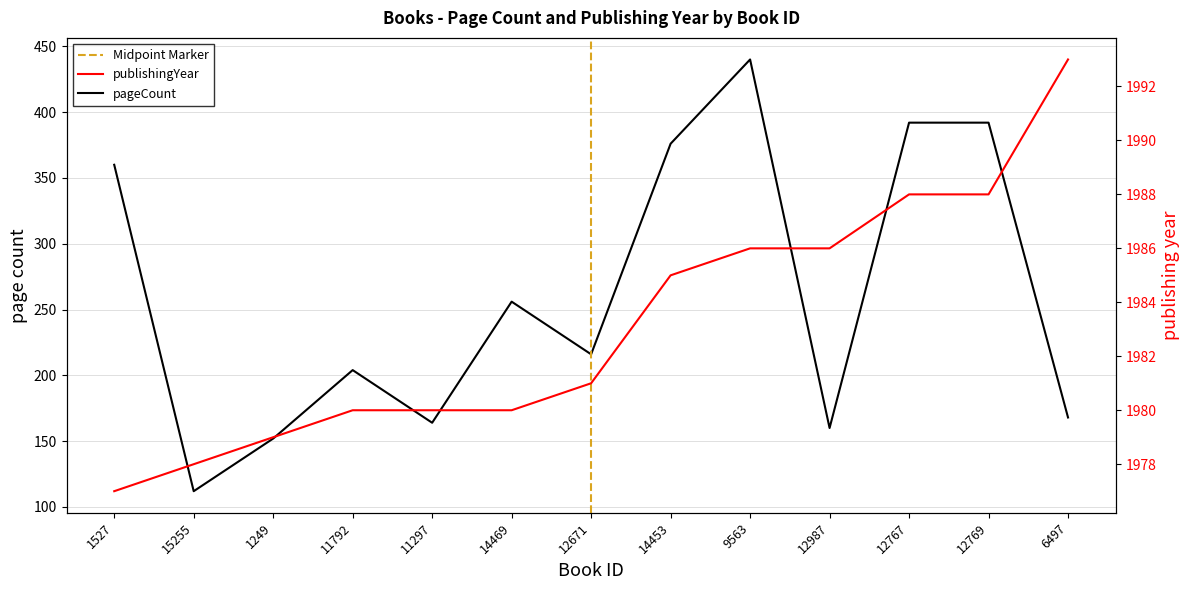

What are all the series names shown in the legend?

pageCount, publishingYear